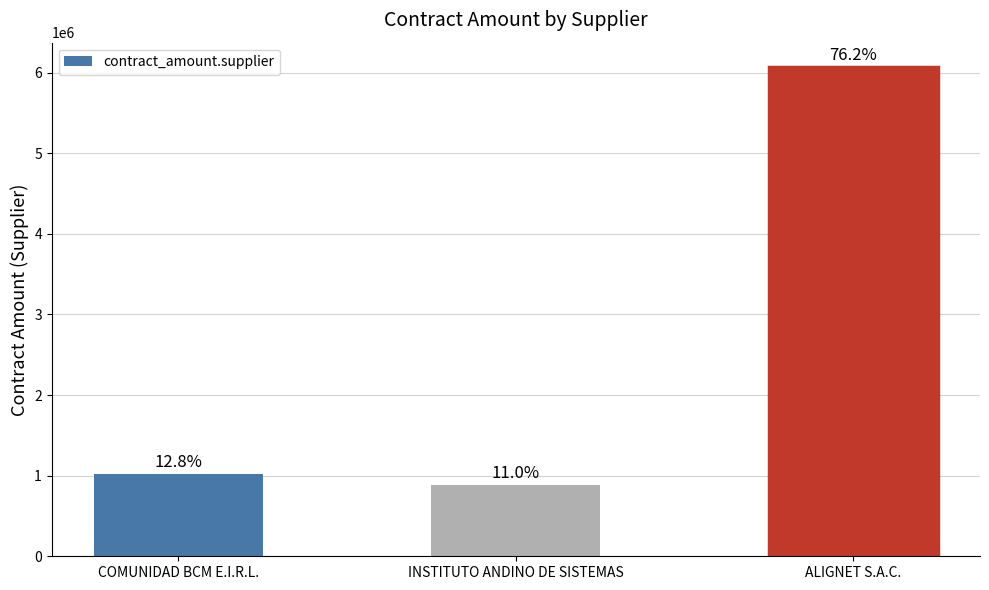

Does the chart contain any negative values?

No